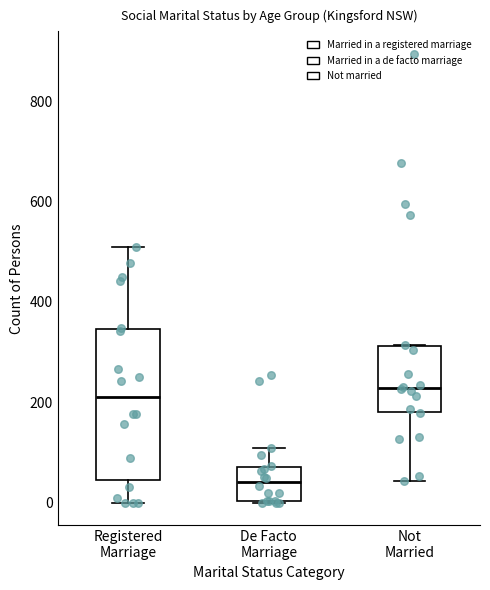

Which box has the lowest median line?

De Facto Marriage